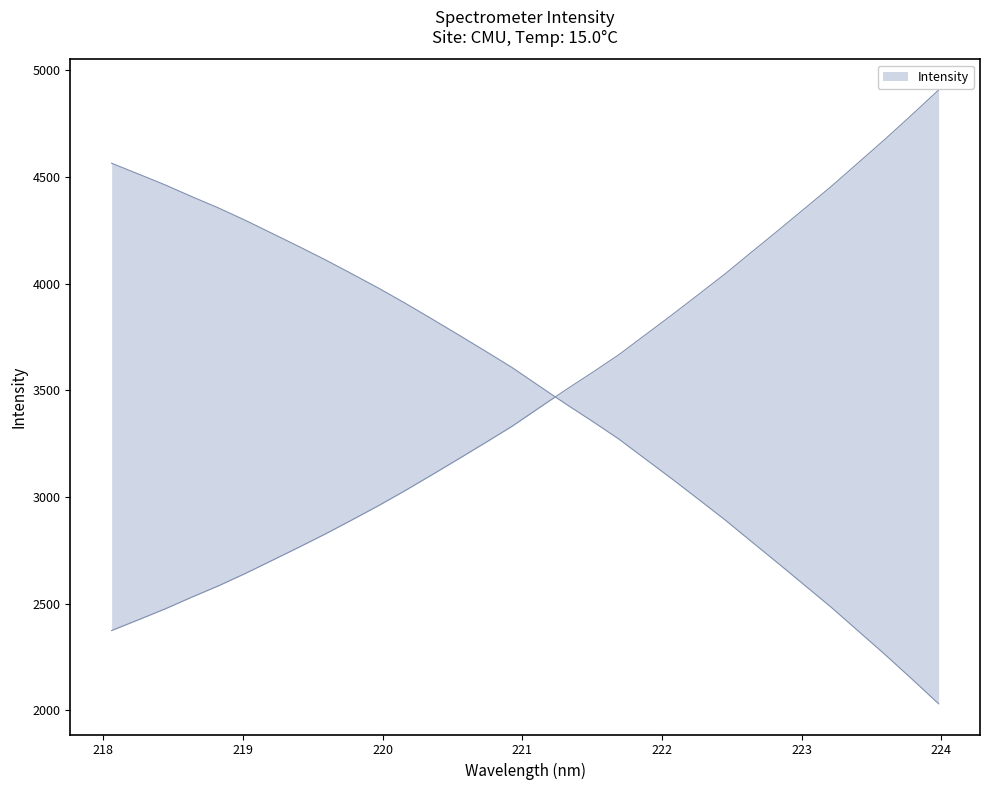

What is the label of the 11th point from the left?

219.9712